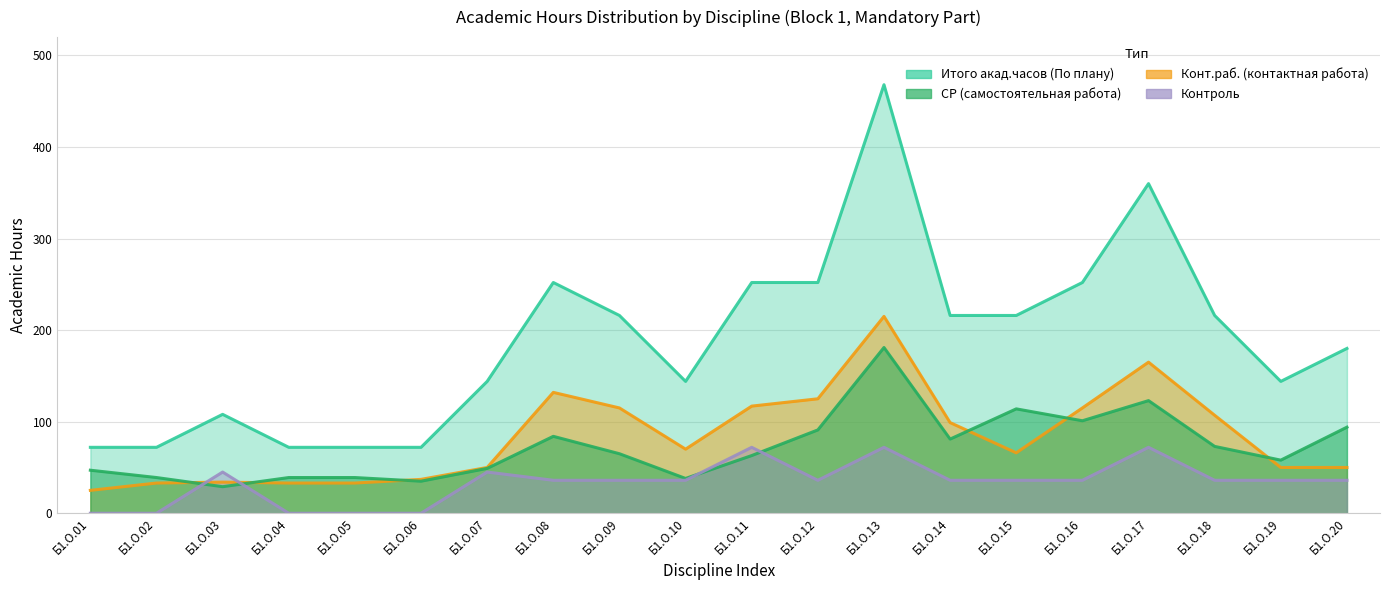

At which category is the sum across all series the highest?

Б1.О.13